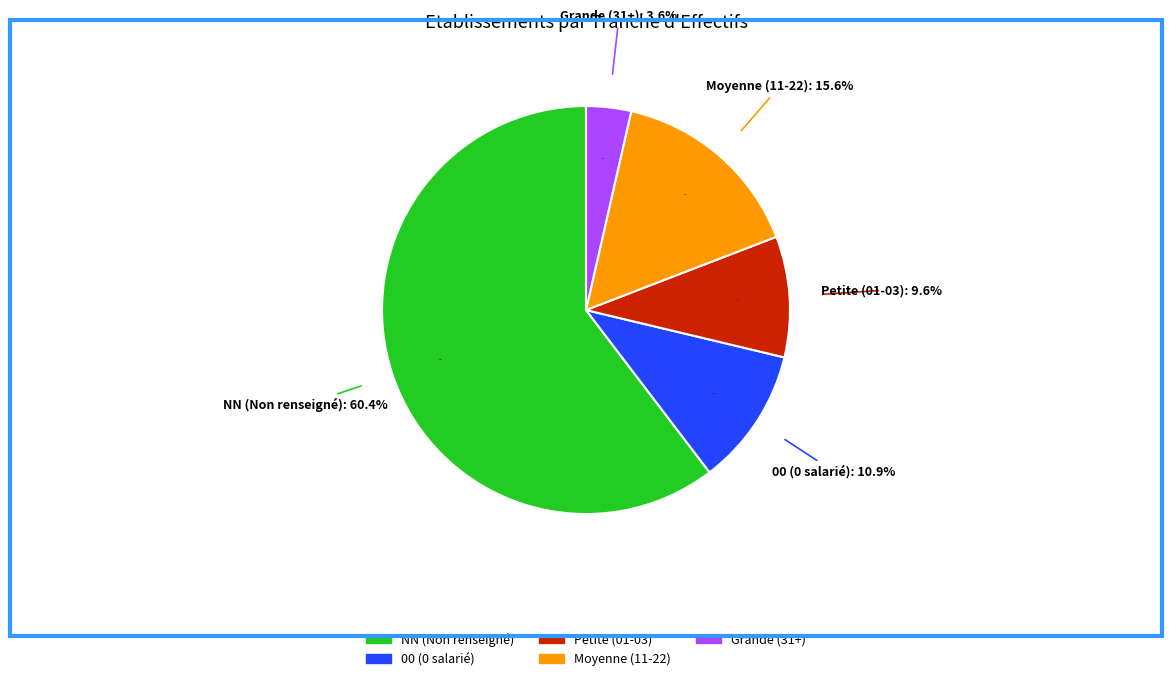

Which has a higher value, 01 or NN?

NN